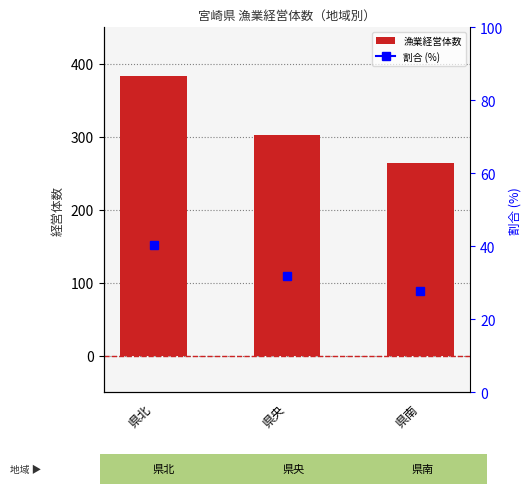

At which category does the chart reach its peak across all series?

県北